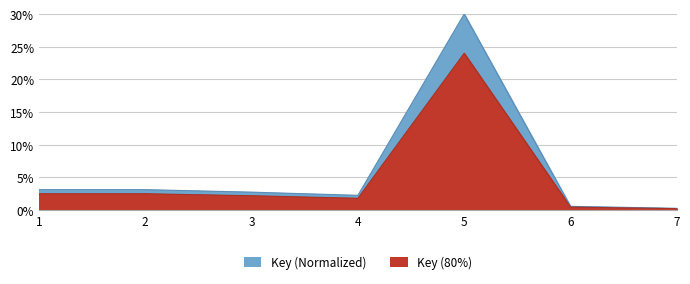

Where is the data nearest to the value 0?

7